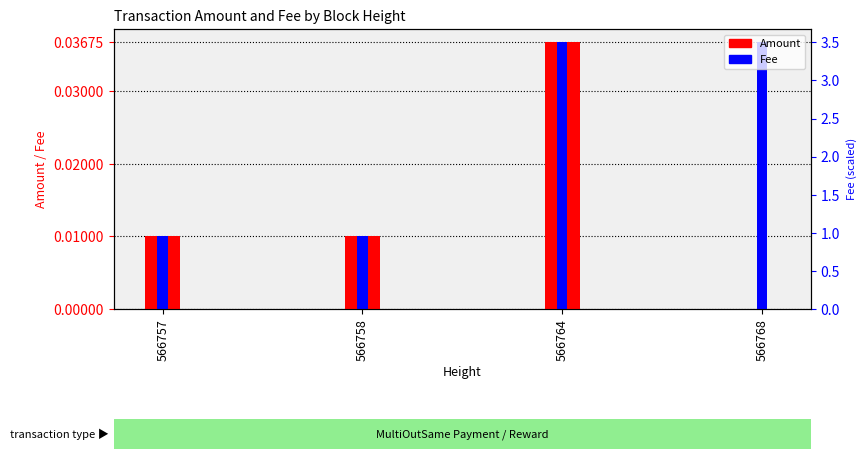

Between 566764 and 566757, which is larger?

566764